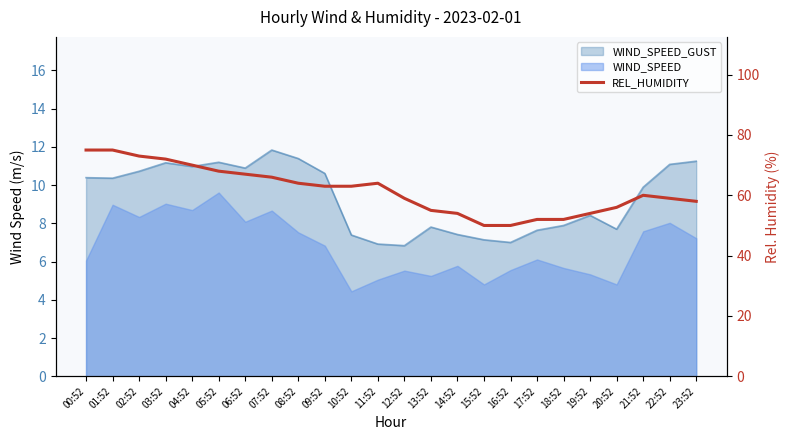

What is the change in value from 03:52 to 09:52?

-9